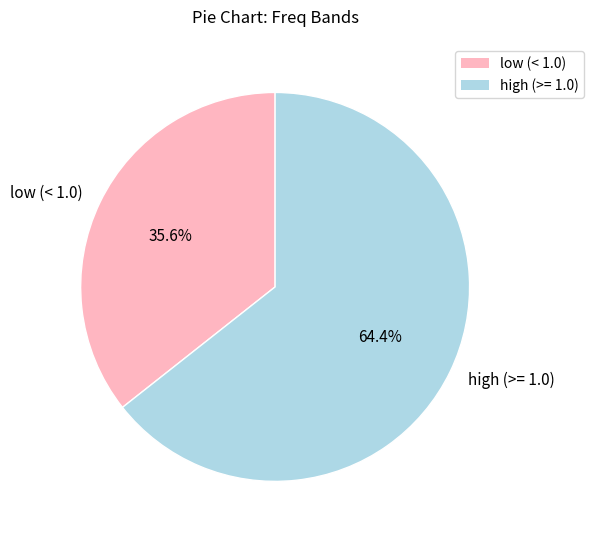

Rank the categories by value from lowest to highest.

low (< 1.0), high (>= 1.0)